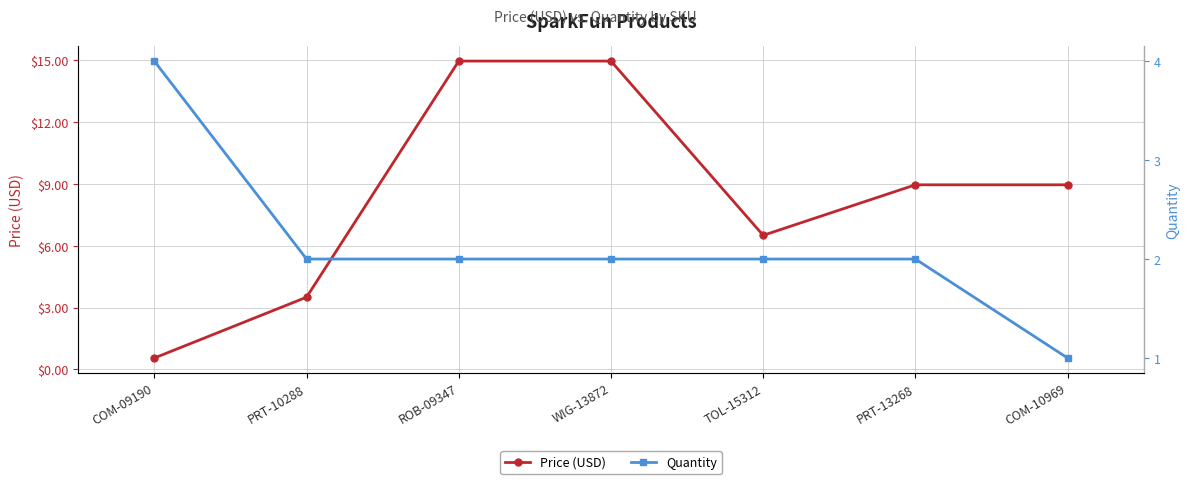

What is the highest value of the Quantity series?

4.0